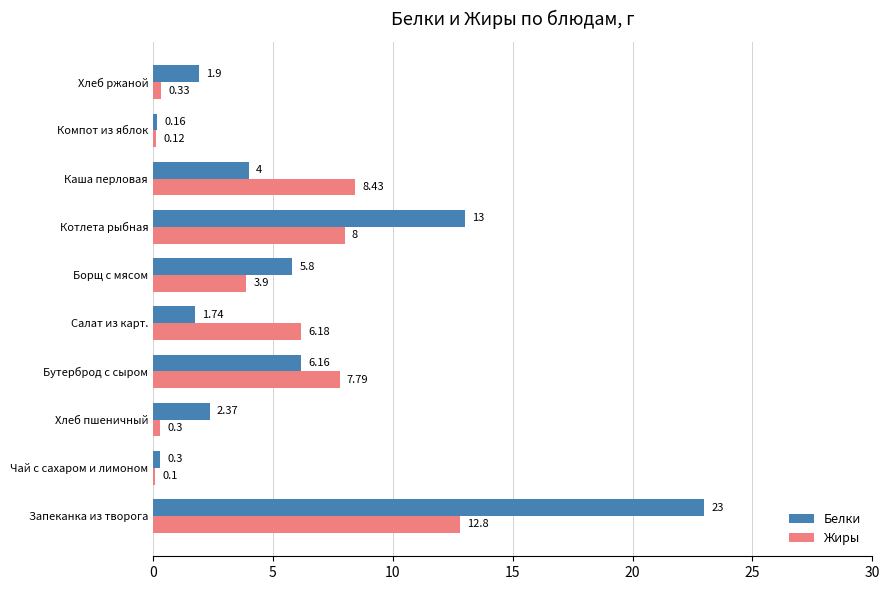

What is the sum of the Жиры values at Борщ с мясом and Котлета рыбная?

11.9